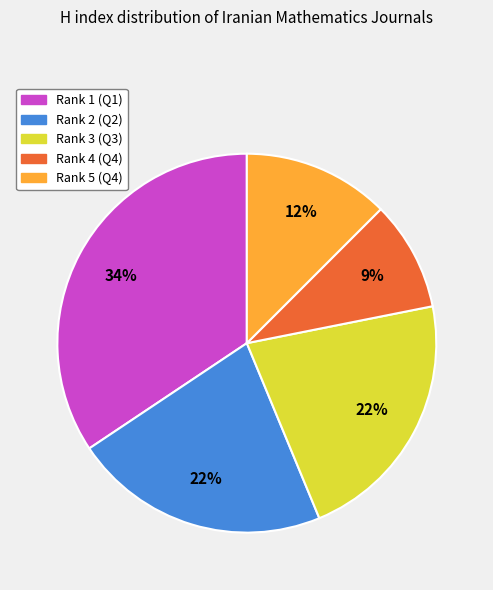

Which category has the biggest portion of the pie?

Rank 1 (Q1)